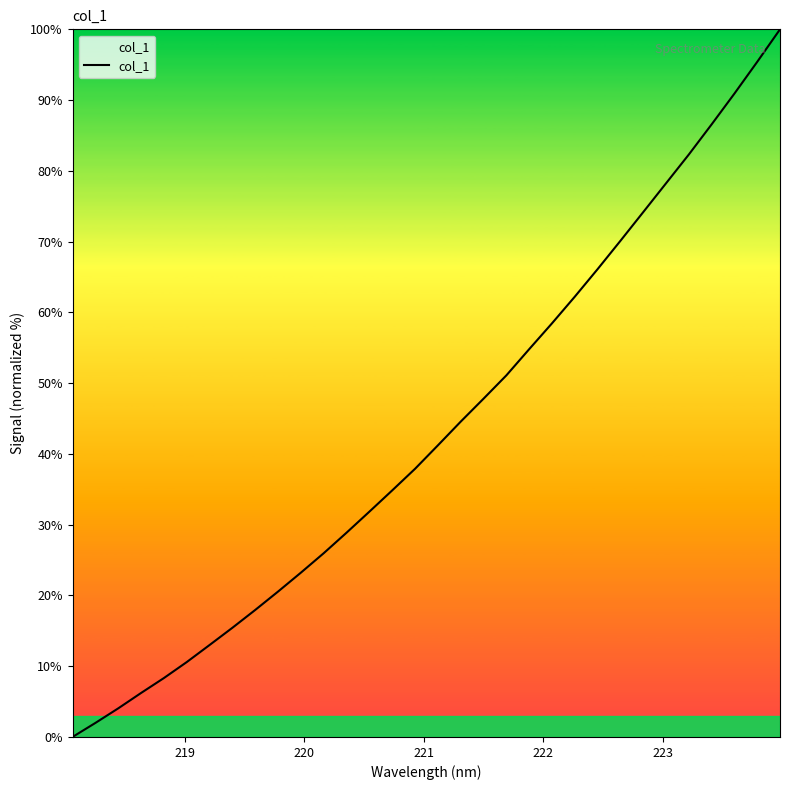

What is the difference between the maximum and minimum values?

100.0